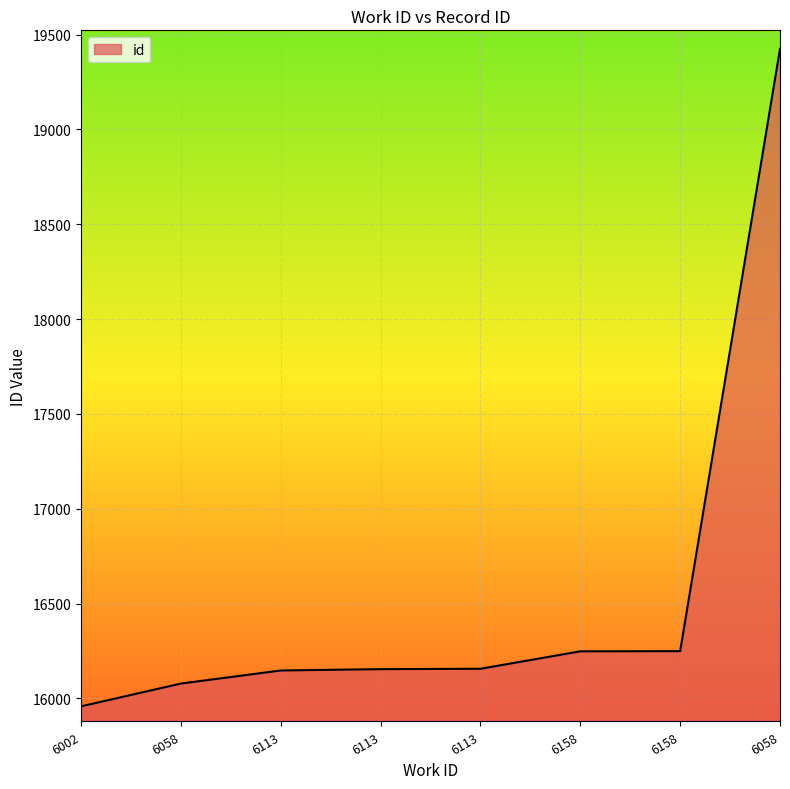

How many lines are shown in the chart?

1